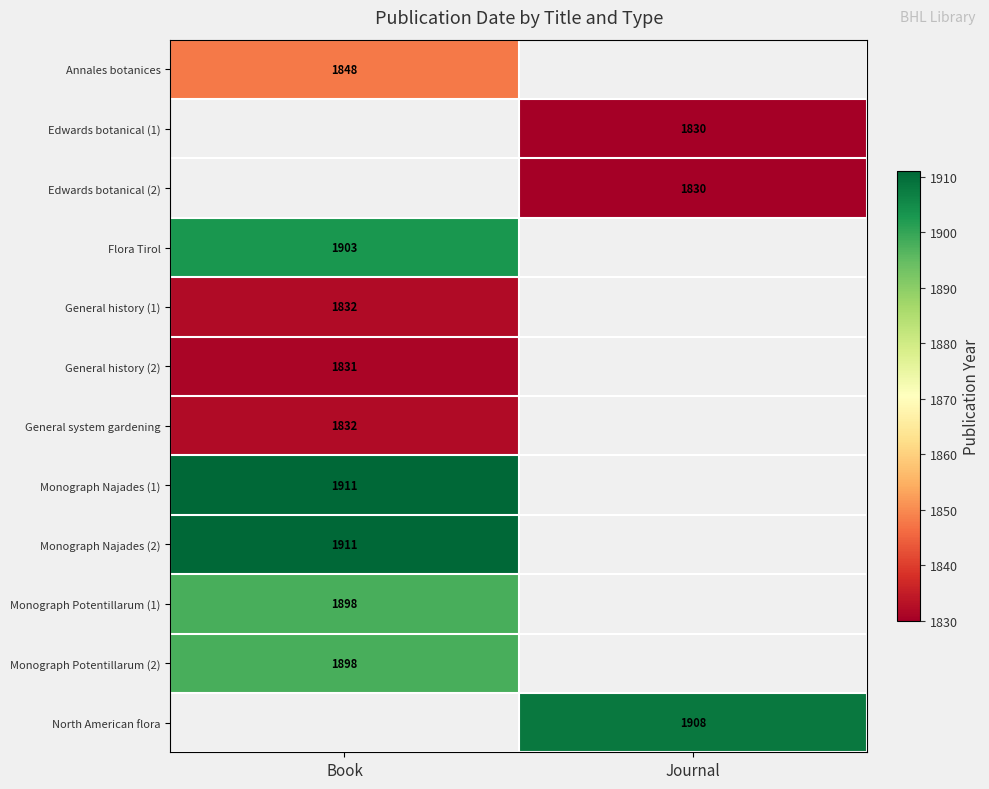

True or false: Monograph Najades (1) has a value of 3211 at Book.

False